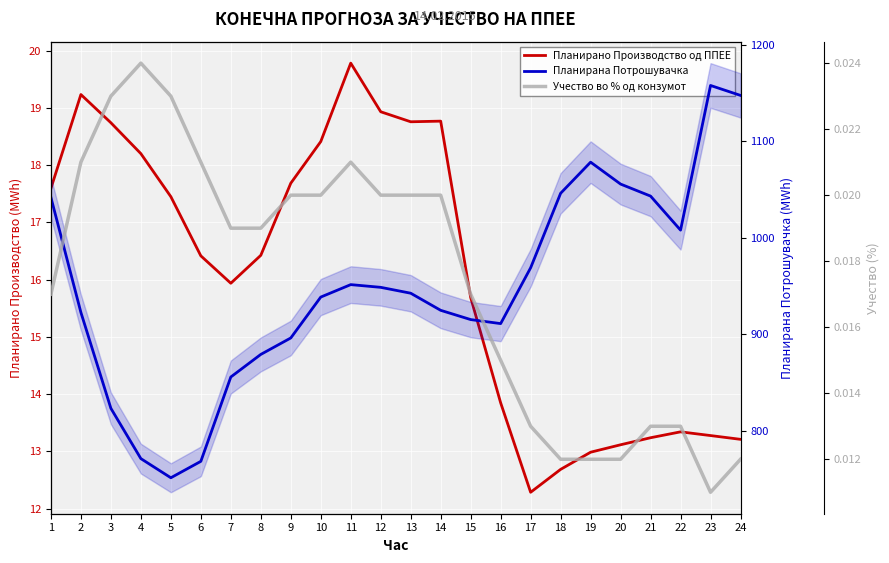

Reading left to right, transcribe all the data shown in this chart.

Планирано Производство од ППЕЕ: 1=17.6	2=19.2	3=18.7	4=18.2	5=17.5	6=16.4	7=15.9	8=16.4	9=17.7	10=18.4	11=19.8	12=18.9	13=18.8	14=18.8	15=15.7	16=13.8	17=12.3	18=12.7	19=13.0	20=13.1	21=13.2	22=13.3	23=13.3	24=13.2
Планирана Потрошувачка: 1=1041.6	2=922.4	3=823.1	4=771.0	5=751.1	6=768.1	7=855.5	8=878.9	9=896.0	10=938.3	11=951.2	12=948.4	13=942.3	14=924.6	15=915.0	16=910.8	17=968.7	18=1045.9	19=1078.1	20=1055.4	21=1043.0	22=1007.7	23=1157.6	24=1147.3
Учество во % од конзумот: 1=0.0	2=0.0	3=0.0	4=0.0	5=0.0	6=0.0	7=0.0	8=0.0	9=0.0	10=0.0	11=0.0	12=0.0	13=0.0	14=0.0	15=0.0	16=0.0	17=0.0	18=0.0	19=0.0	20=0.0	21=0.0	22=0.0	23=0.0	24=0.0